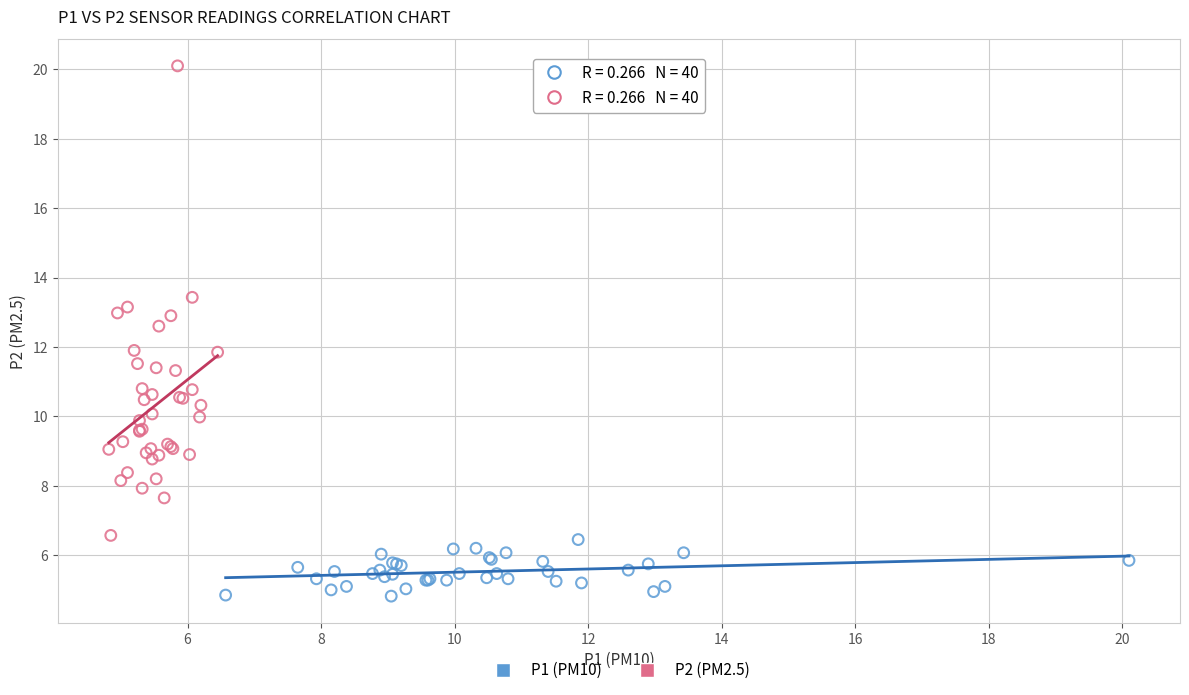

Which series contains the lowest Y value?

P1 (PM10)